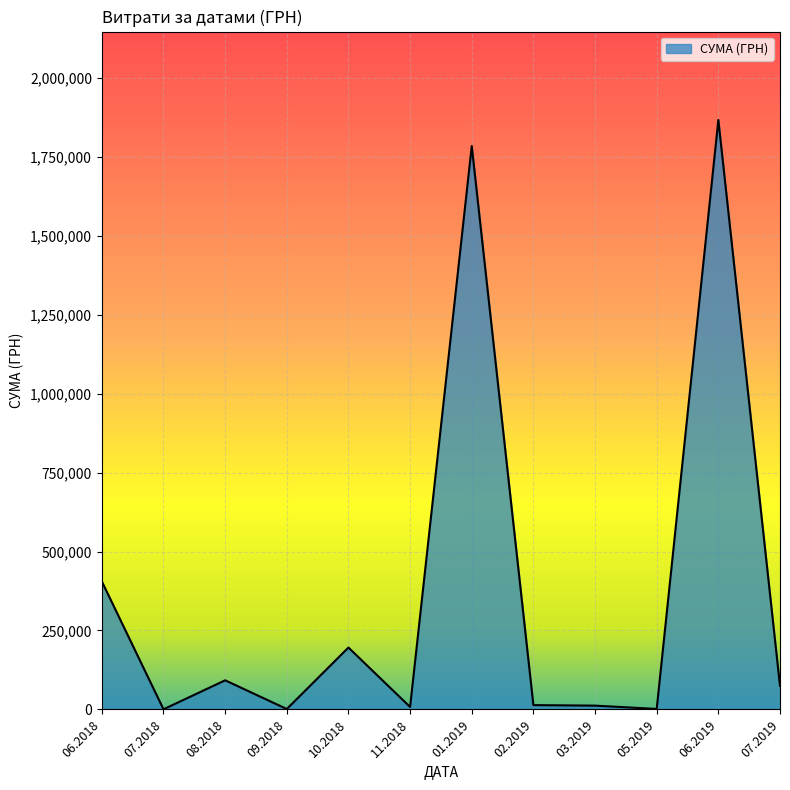

Which category has the highest value across all series?

06.2019